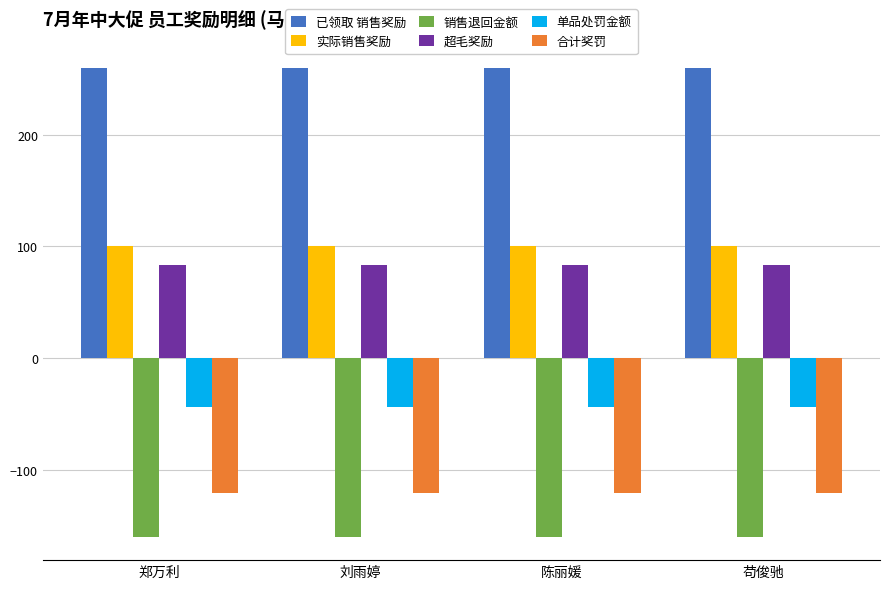

Which series has the largest total across all categories?

已领取 销售奖励